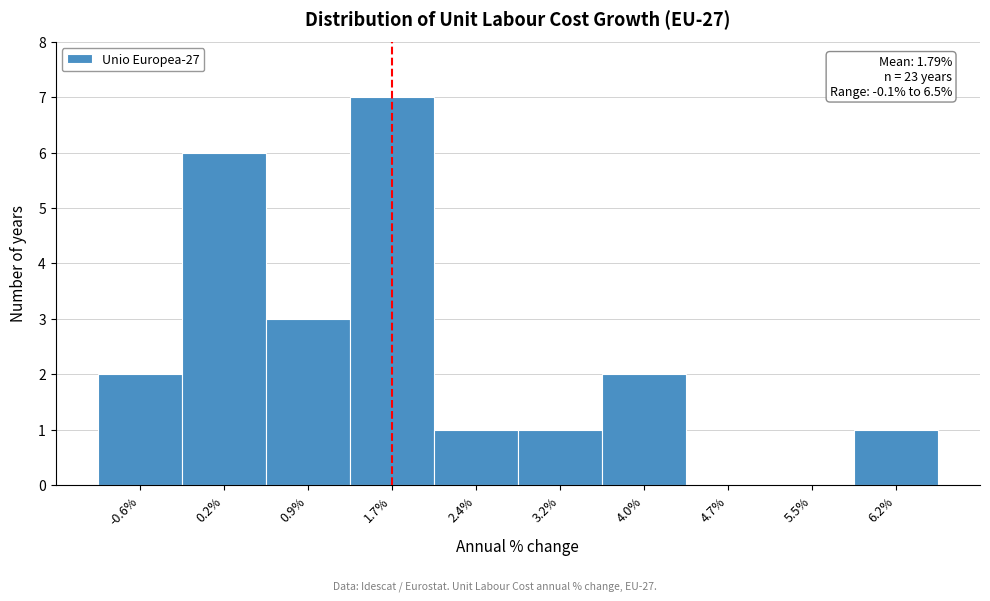

Reading right to left, transcribe all the data shown in this chart.

6.2%=1	5.5%=0	4.7%=0	4.0%=2	3.2%=1	2.4%=1	1.7%=7	0.9%=3	0.2%=6	-0.6%=2